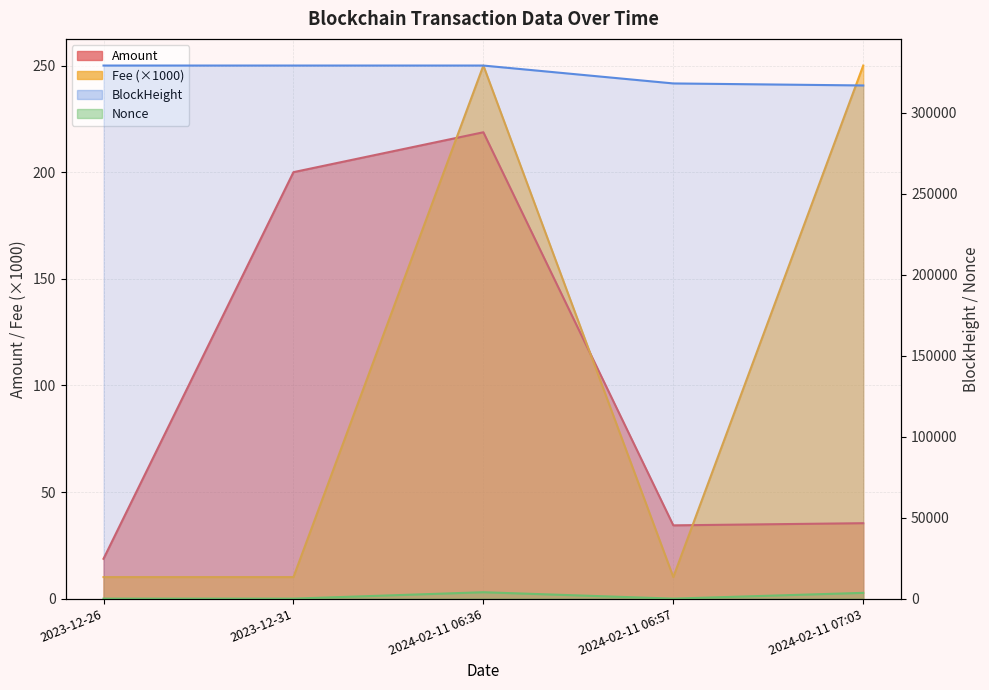

Is the value of Fee at 2024-02-11 06:36 greater than the value of BlockHeight at 2023-12-26?

No